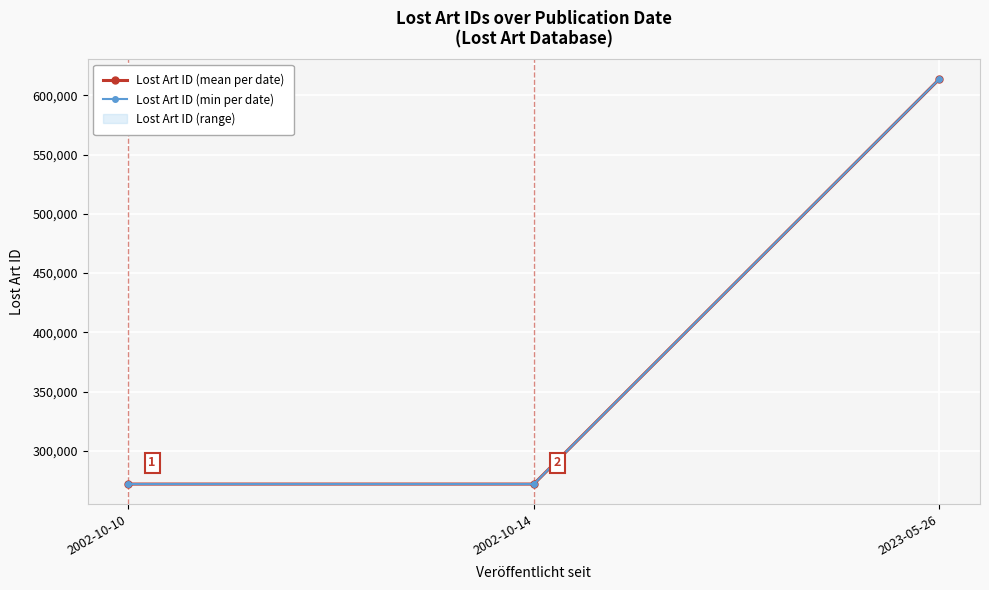

What is the value of the Lost Art ID (min per date) point at the 2nd from the left?

271896.0